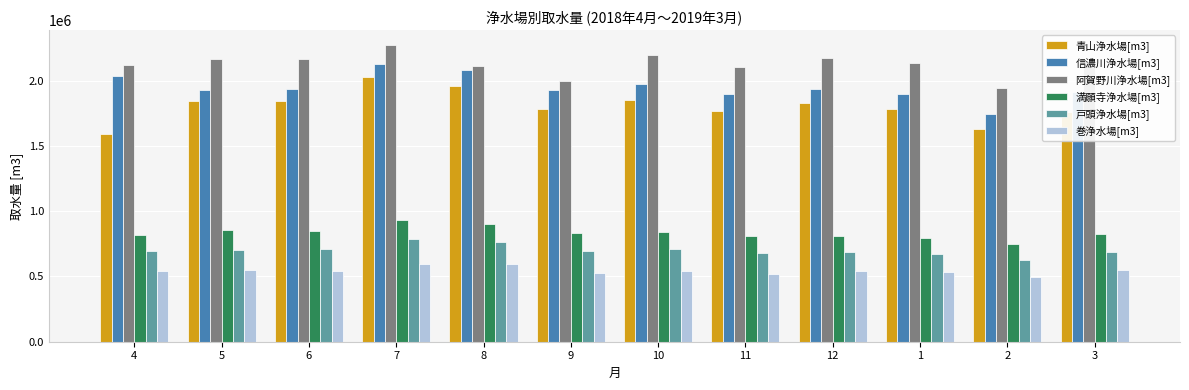

Which series has the largest range (max minus min)?

青山浄水場[m3]